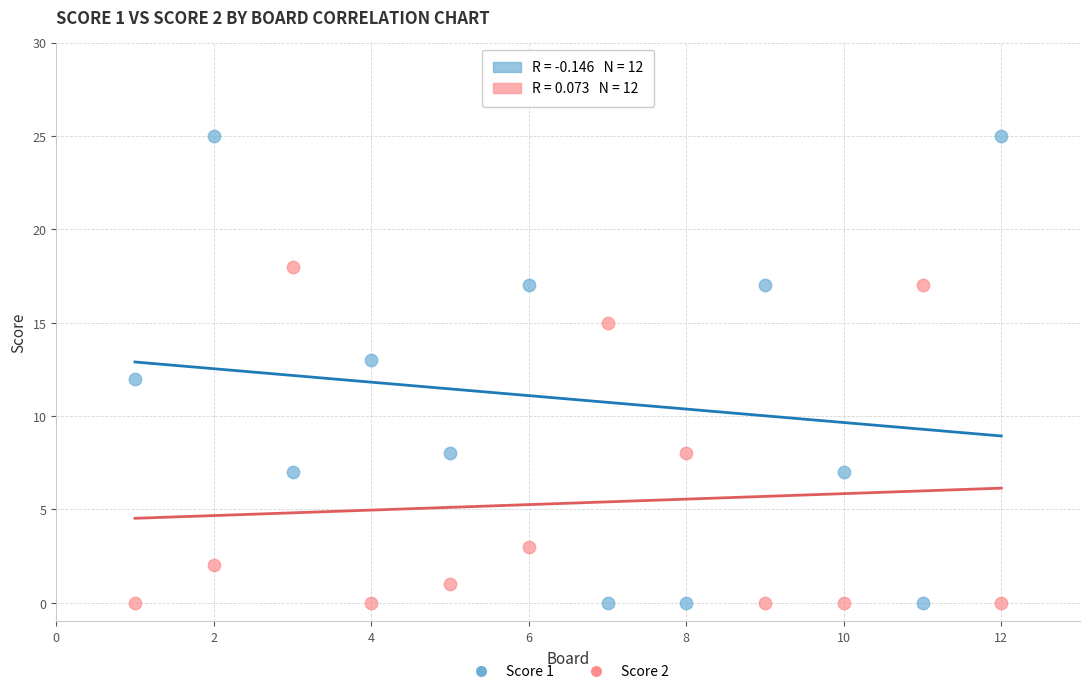

Which series has the widest spread of Y values?

Score 1